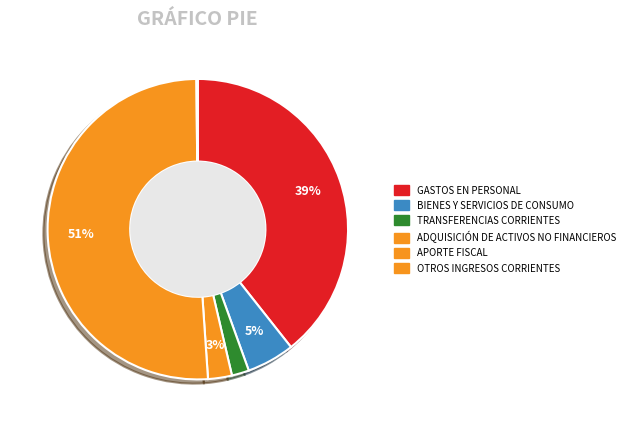

Do BIENES Y SERVICIOS DE CONSUMO and GASTOS EN PERSONAL together represent more than half of the pie?

No